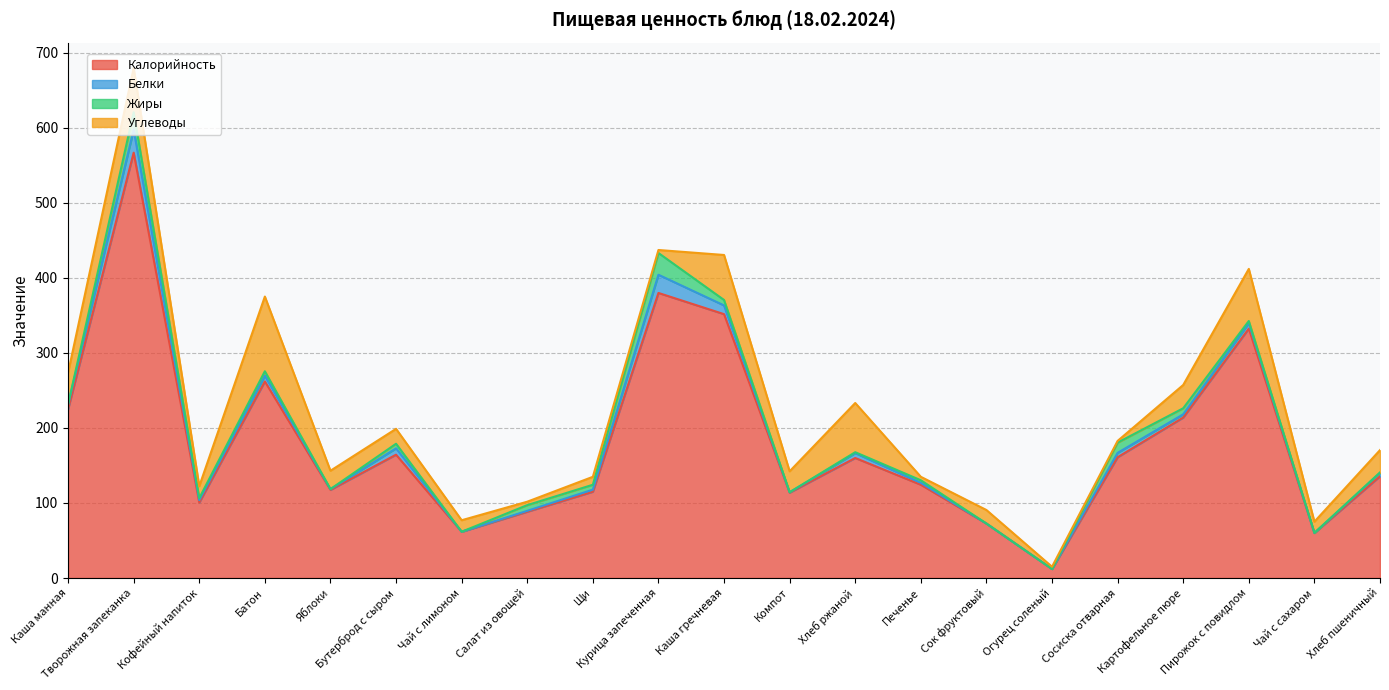

True or false: Жиры has more than 0 interior local peaks.

True